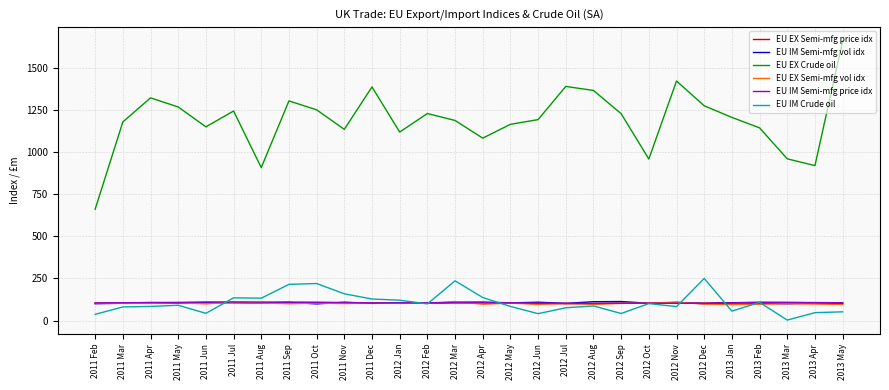

True or false: EU IM Crude oil and EU EX Semi-mfg vol idx intersect in this chart.

True